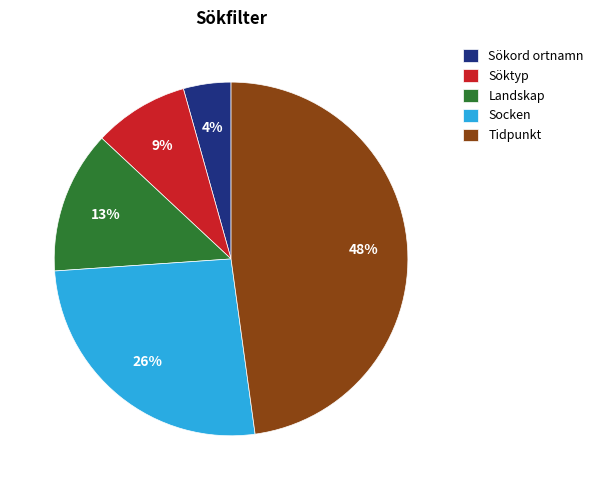

Rank the categories by value from lowest to highest.

Sökord ortnamn, Söktyp, Landskap, Socken, Tidpunkt